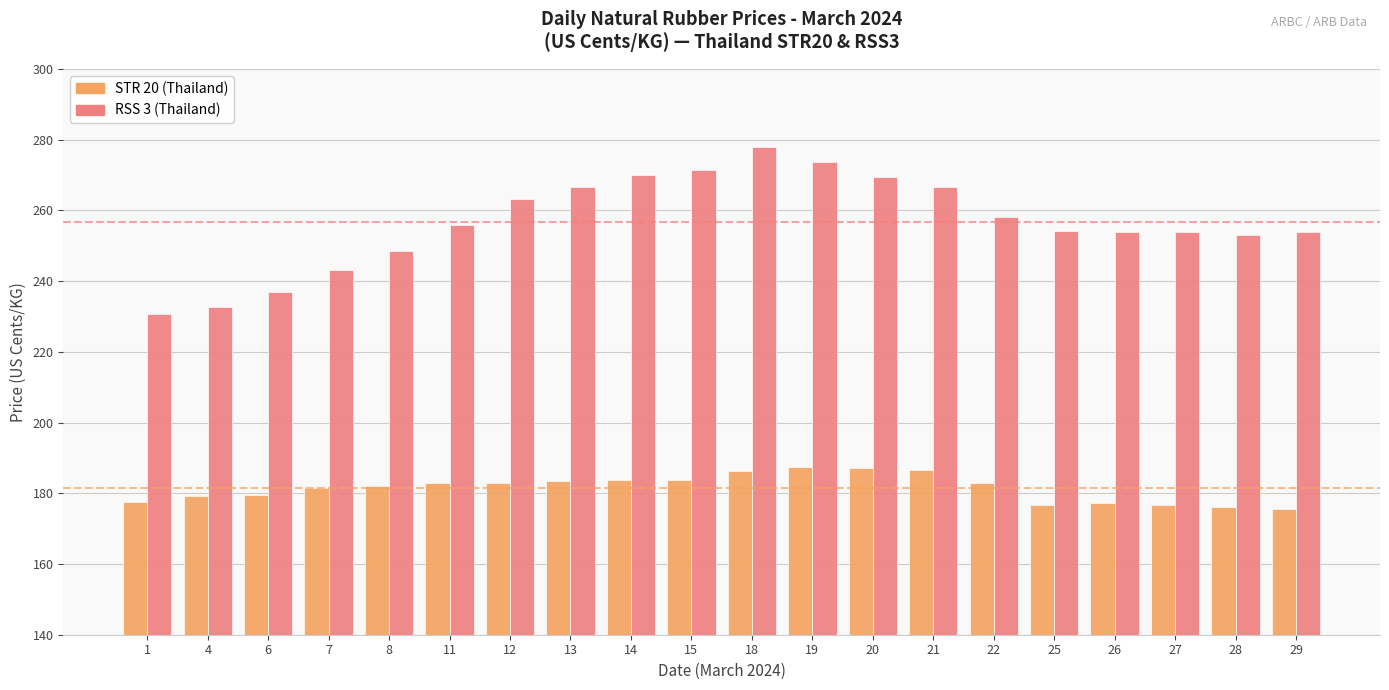

What is the difference between the maximum and minimum values in the STR 20 (Thailand) series?

11.9